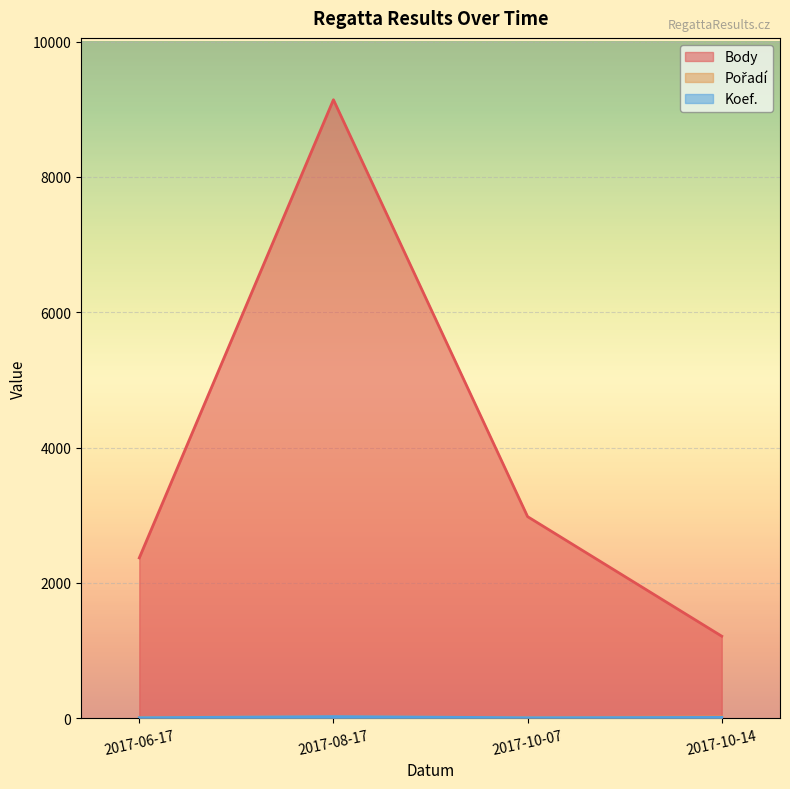

Where is Pořadí nearest to the value 15?

2017-06-17